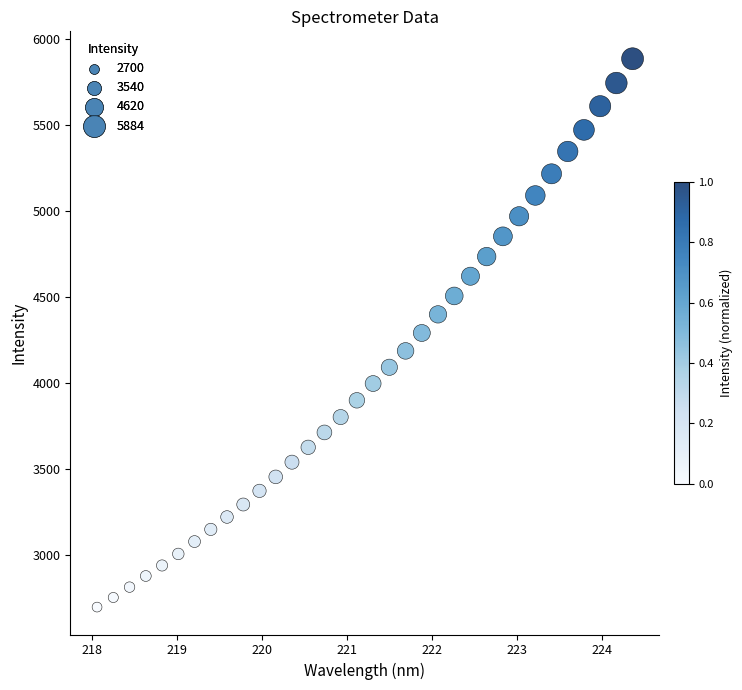

What is the range of X values (max minus min)?

6.3